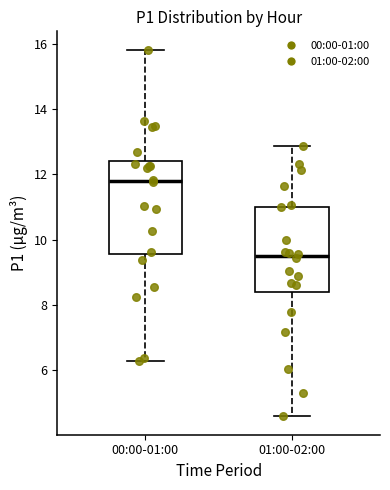

Reading left to right, read every box against the y-axis: the position of its median line, the range the box covers, and the ends of its whiskers. The values are not printed on the chart, so give them approximately, as read against the axis.

00:00-01:00: median 11.8, box 9.6 to 12.4, whiskers 6.2 to 15.8
01:00-02:00: median 9.6, box 8.4 to 11.0, whiskers 4.6 to 12.8